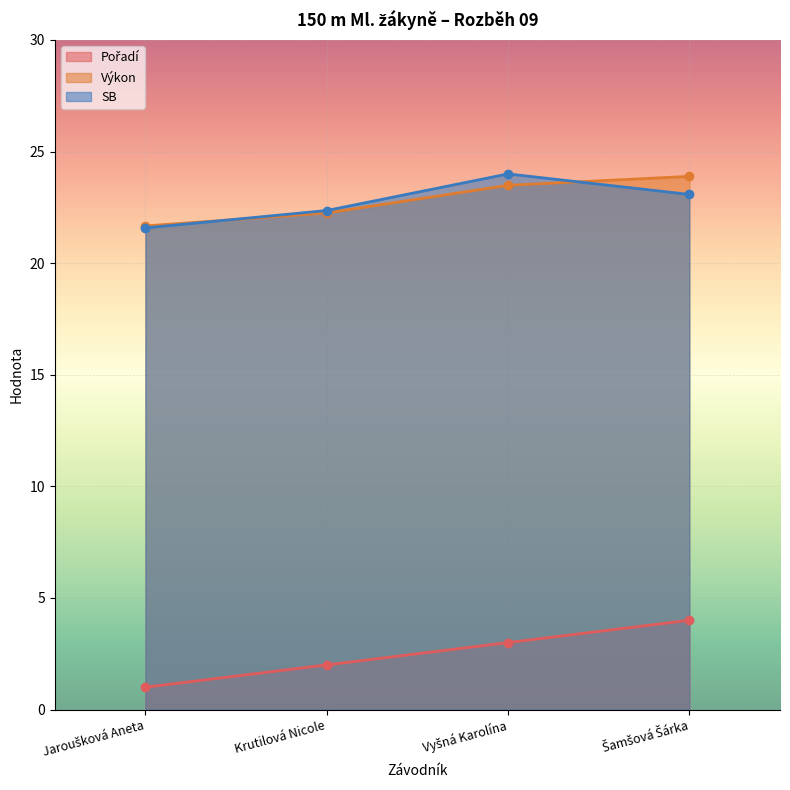

Rank the categories by SB value from highest to lowest.

Vyšná Karolína, Šamšová Šárka, Krutilová Nicole, Jaroušková Aneta